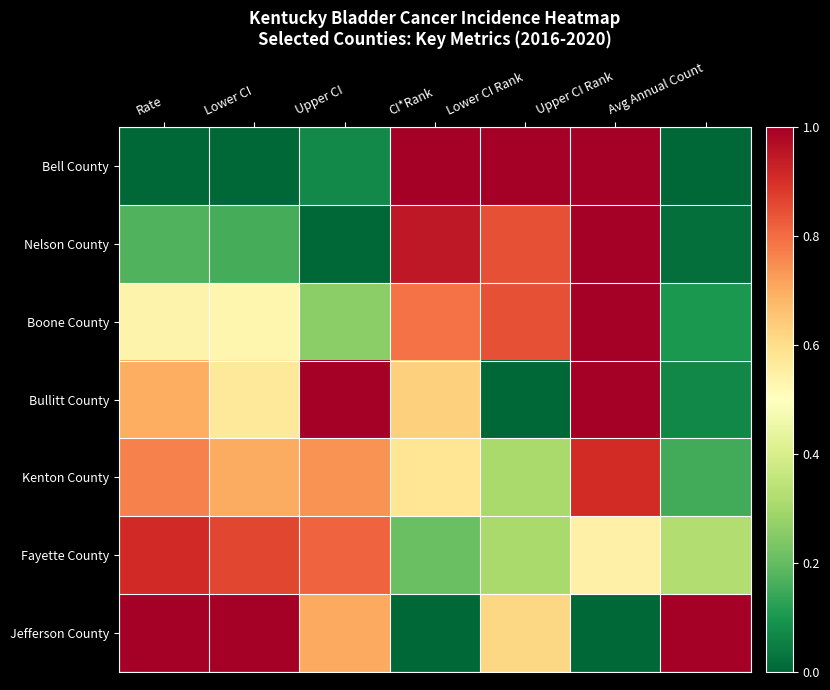

Reading right to left, extract all data points from this chart.

Bell County: Avg Annual Count=0.0	Upper CI Rank=1.0	Lower CI Rank=1.0	CI*Rank=1.0	Upper CI=0.1	Lower CI=0.0	Rate=0.0
Nelson County: Avg Annual Count=0.0	Upper CI Rank=1.0	Lower CI Rank=0.8	CI*Rank=0.9	Upper CI=0.0	Lower CI=0.2	Rate=0.2
Boone County: Avg Annual Count=0.1	Upper CI Rank=1.0	Lower CI Rank=0.8	CI*Rank=0.8	Upper CI=0.3	Lower CI=0.5	Rate=0.5
Bullitt County: Avg Annual Count=0.1	Upper CI Rank=1.0	Lower CI Rank=0.0	CI*Rank=0.6	Upper CI=1.0	Lower CI=0.6	Rate=0.7
Kenton County: Avg Annual Count=0.2	Upper CI Rank=0.9	Lower CI Rank=0.3	CI*Rank=0.6	Upper CI=0.7	Lower CI=0.7	Rate=0.8
Fayette County: Avg Annual Count=0.3	Upper CI Rank=0.5	Lower CI Rank=0.3	CI*Rank=0.2	Upper CI=0.8	Lower CI=0.9	Rate=0.9
Jefferson County: Avg Annual Count=1.0	Upper CI Rank=0.0	Lower CI Rank=0.6	CI*Rank=0.0	Upper CI=0.7	Lower CI=1.0	Rate=1.0